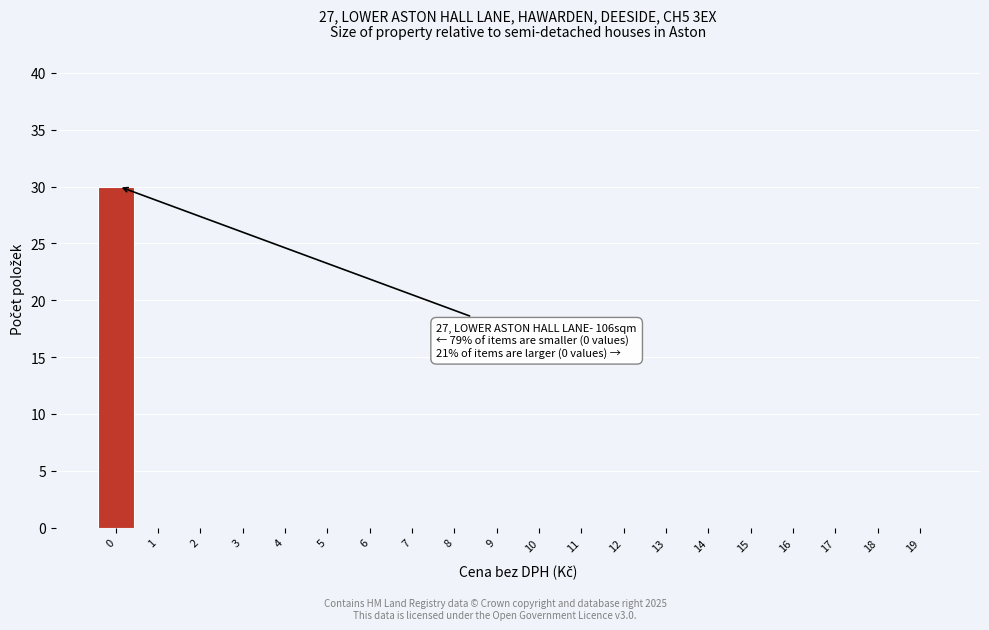

Reading left to right, extract all data points from this chart.

0=30	1=0	2=0	3=0	4=0	5=0	6=0	7=0	8=0	9=0	10=0	11=0	12=0	13=0	14=0	15=0	16=0	17=0	18=0	19=0